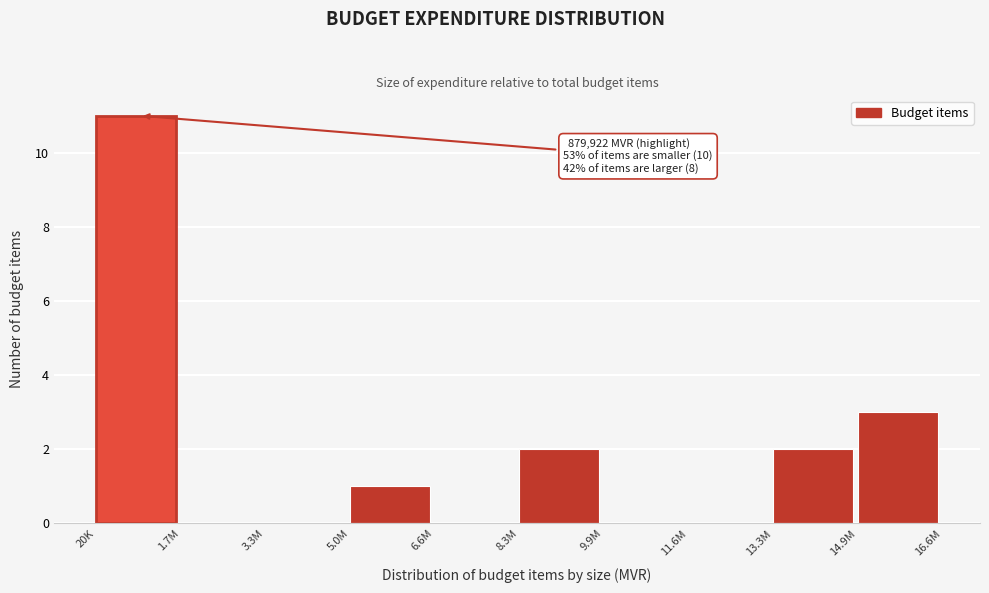

Reading left to right, list all the values displayed in this chart.

20K=11	1.7M=0	3.3M=0	5.0M=1	6.6M=0	8.3M=2	9.9M=0	11.6M=0	13.3M=2	14.9M=3